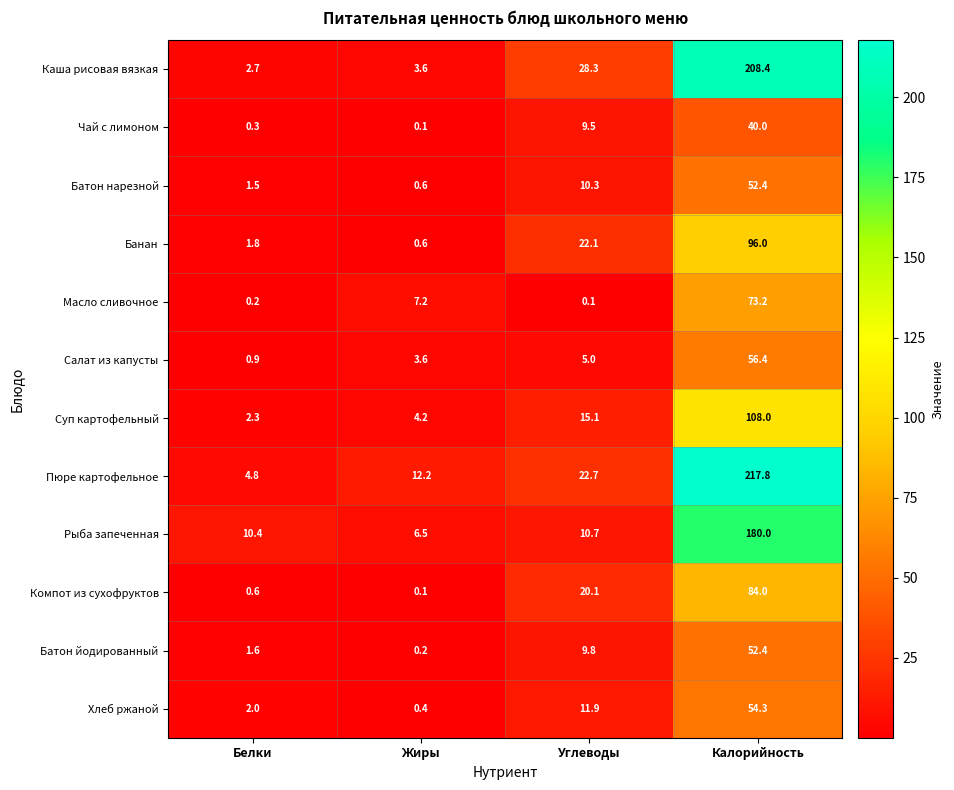

Which series changed the most between Жиры and Углеводы?

Каша рисовая вязкая